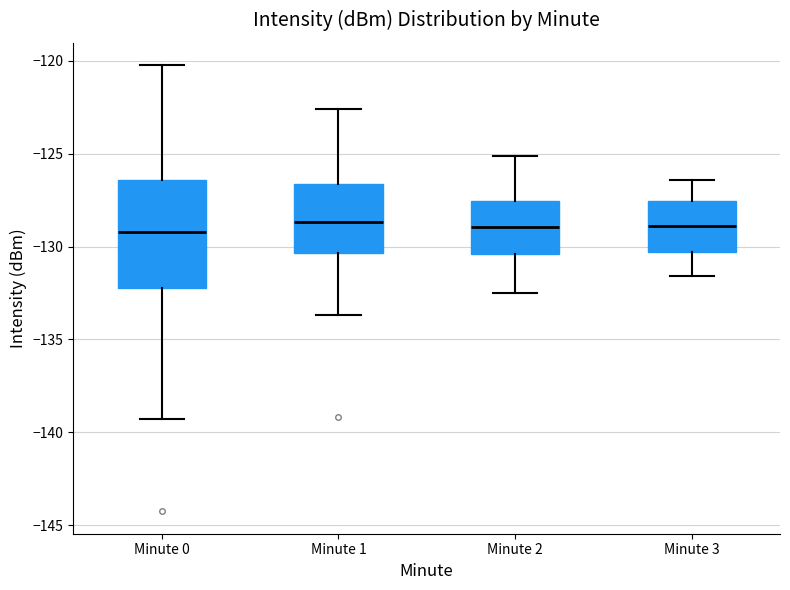

Comparing the boxes themselves (not the whiskers), which one is the tallest?

Minute 0